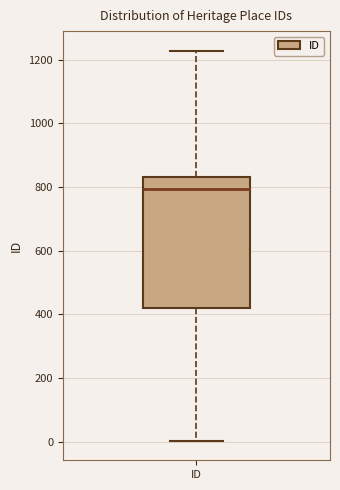

Transcribe this box plot: give where the median line is, the range the box spans, and where the two whiskers end, as read against the y-axis. The values are not printed on the chart, so give them approximately, as read against the axis.

median 800, box 420 to 840, whiskers 0 to 1220